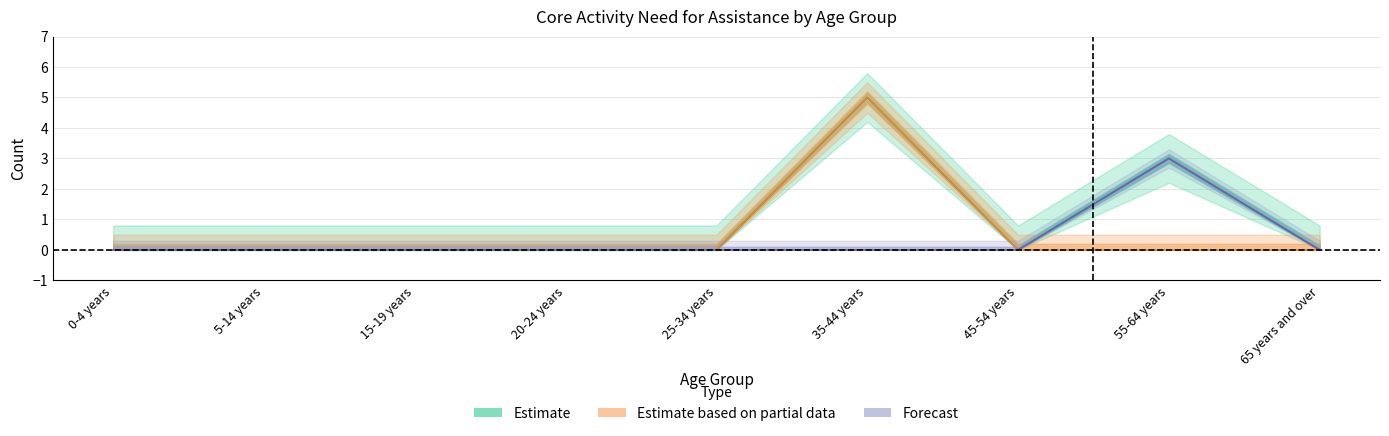

Does the chart have visible grid lines?

Yes